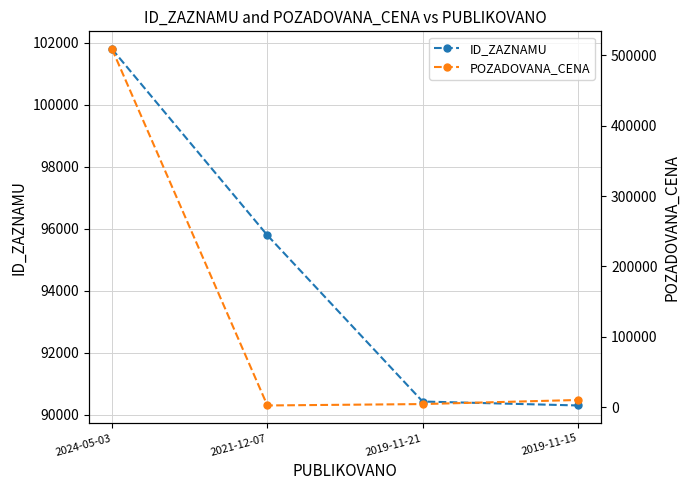

What is the difference between the second highest and minimum values in the ID_ZAZNAMU series?

5486